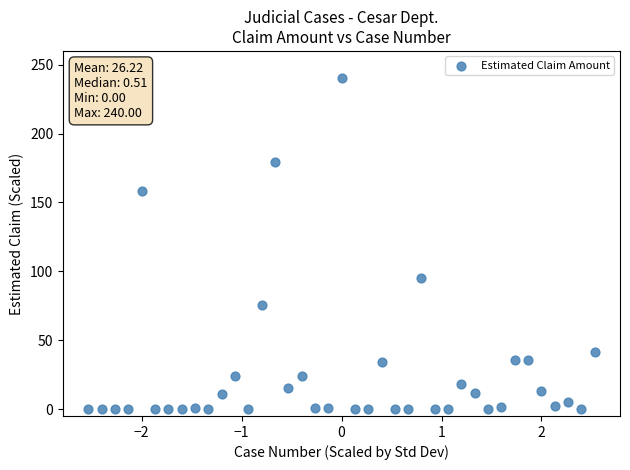

What Y value in the scatter plot is closest to 120?

94.9